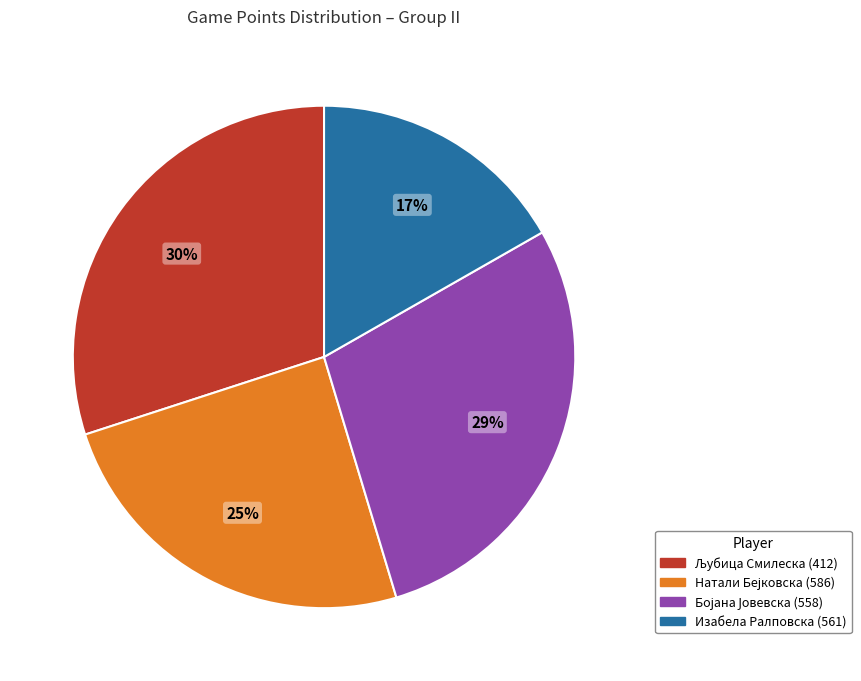

Count the number of slices in the pie.

4